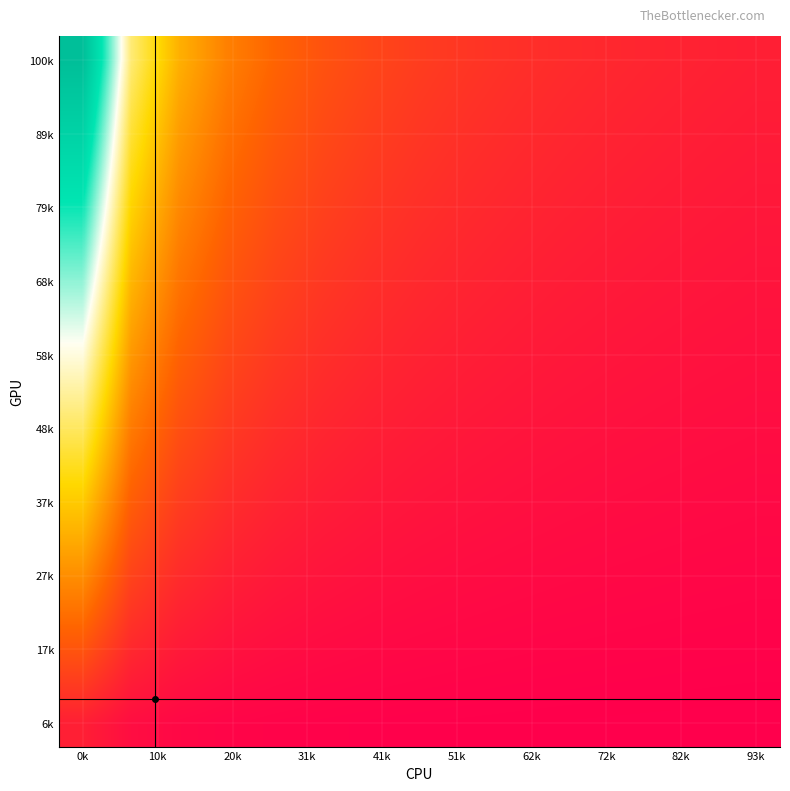

At how many categories does at least one series exceed 2?

7